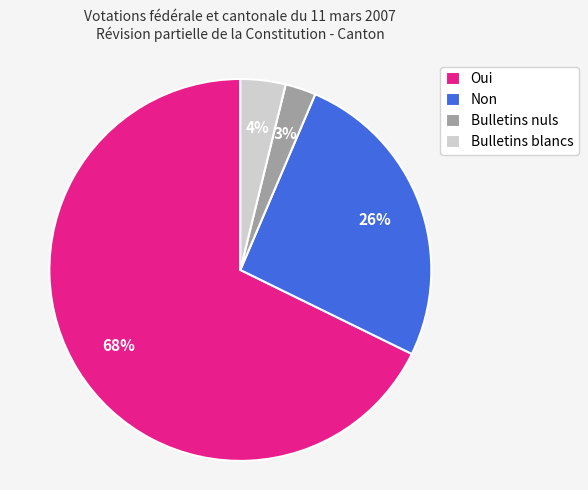

Which slice is the largest?

Oui